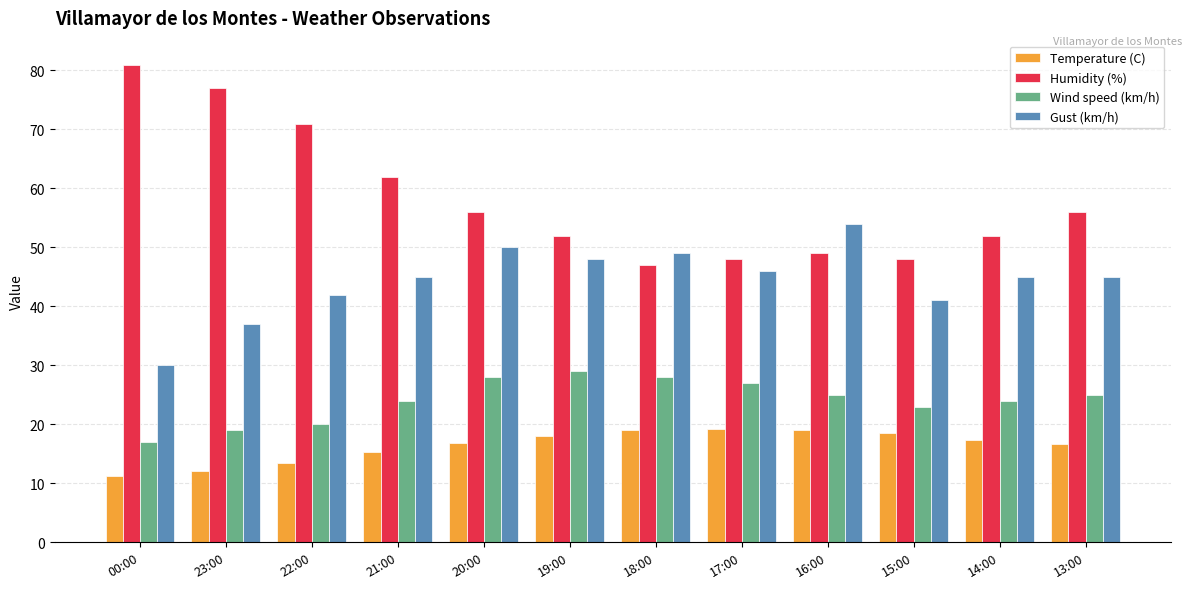

Rank the series at 21:00 from highest to lowest value.

Humidity (%), Gust (km/h), Wind speed (km/h), Temperature (C)